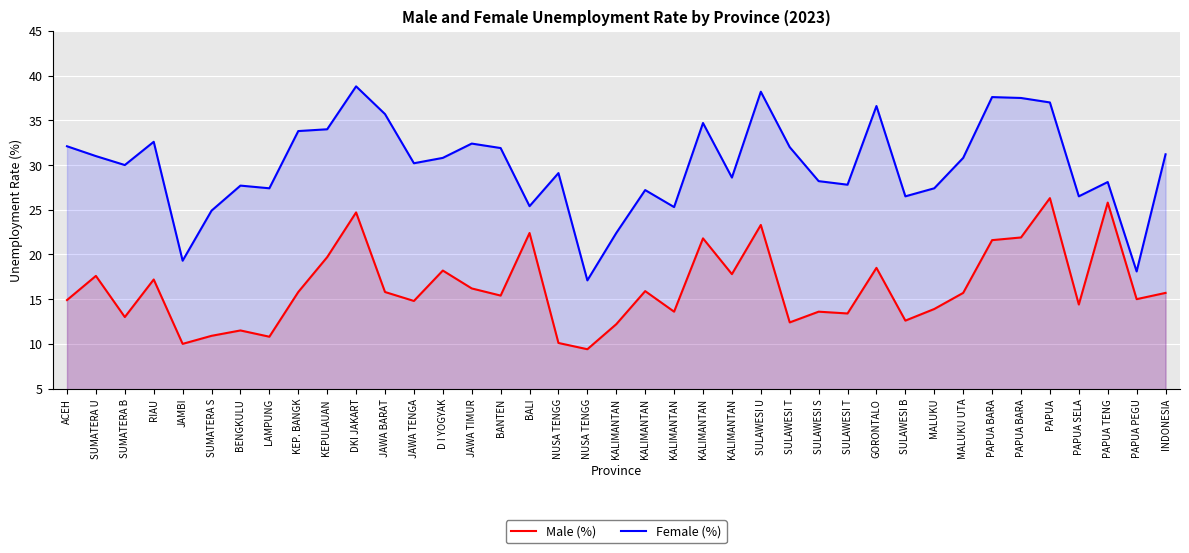

How many data points in Female (%) are less than 30?

18